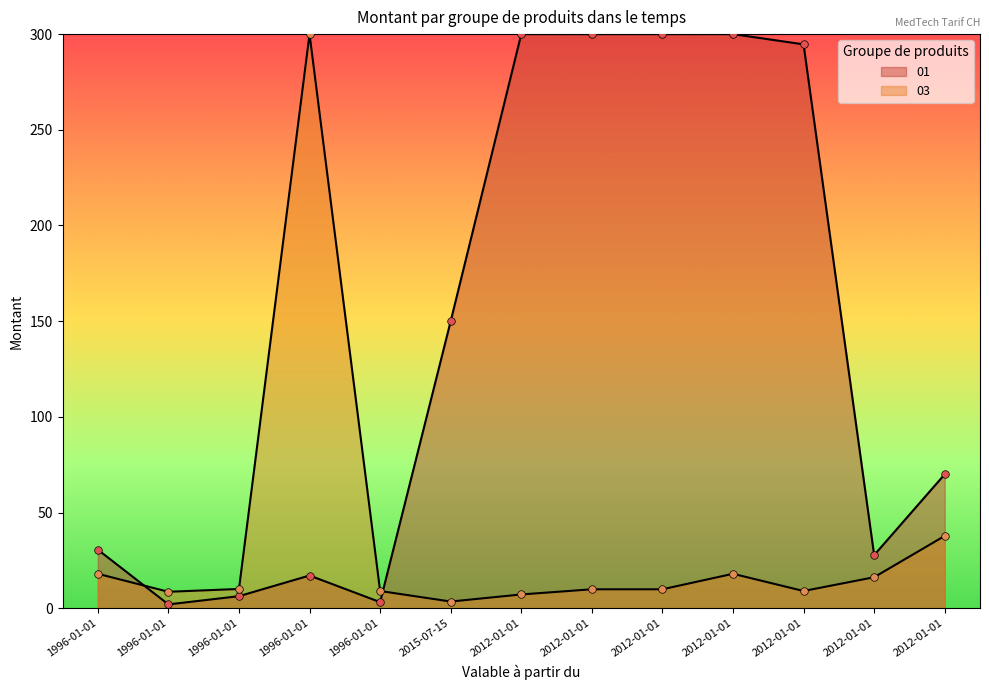

Which has a higher value, 1996-01-01 or 2012-01-01?

1996-01-01